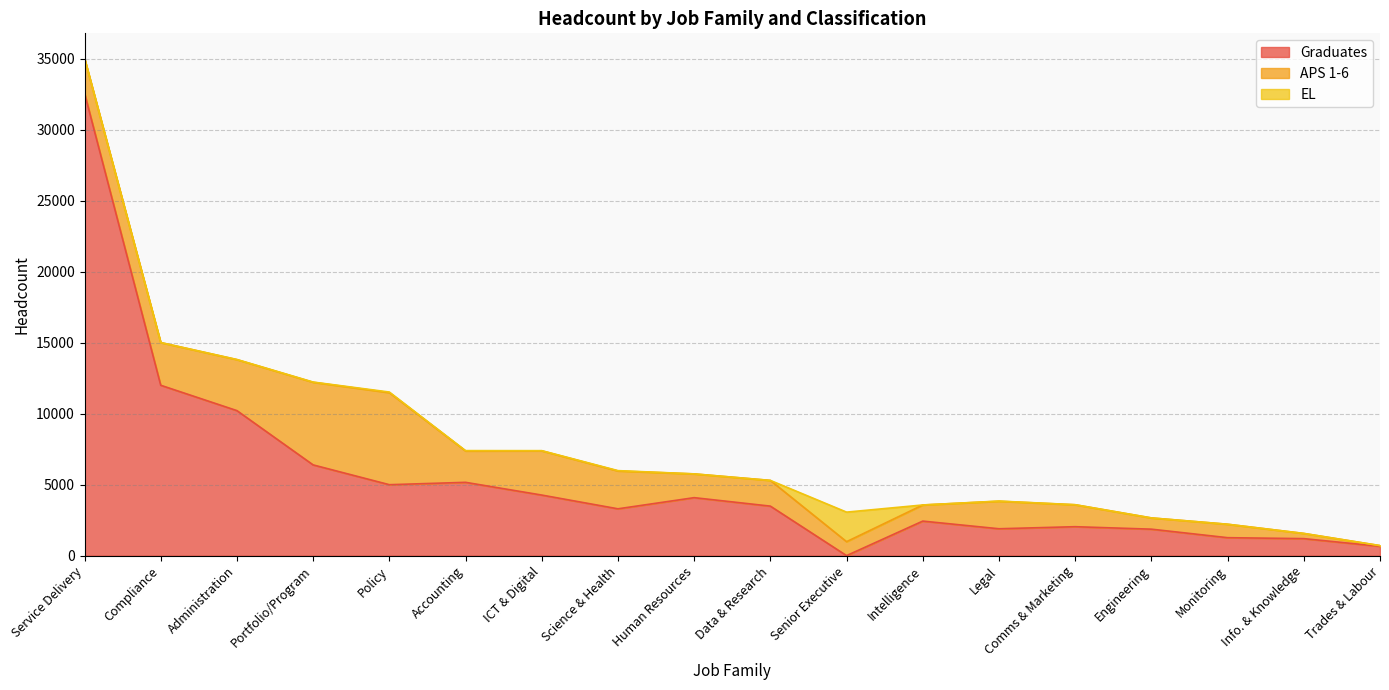

List the series in order of their overall mean, lowest first.

EL, APS 1-6, Graduates